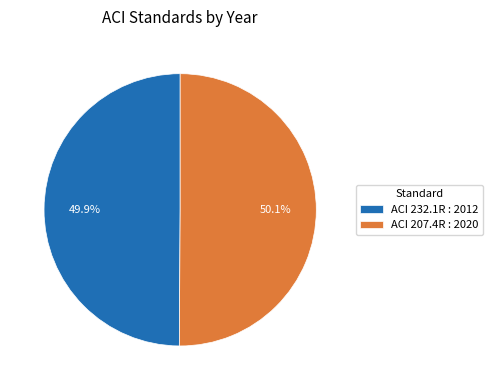

Approximately how many times larger is the value at ACI 232.1R : 2012 compared to ACI 207.4R : 2020?

1.0